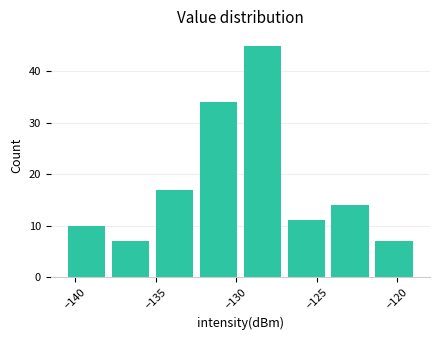

Reading left to right, list every bar in this chart as the range it spans on the x-axis followed by its height. Neither the bar edges nor the heights are printed on the chart, so give them approximately, as read against the axes.

-140.5 to -138.0: 10
-138.0 to -135.0: 7
-135.0 to -132.5: 17
-132.5 to -129.5: 34
-129.5 to -127.0: 45
-127.0 to -124.5: 11
-124.5 to -121.5: 14
-121.5 to -119.0: 7